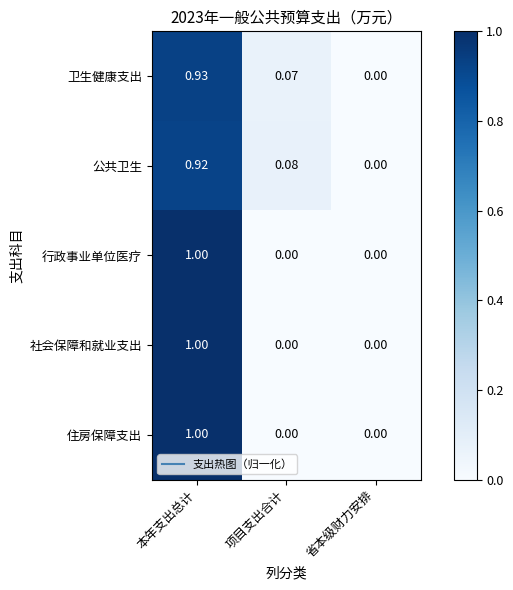

Where is 卫生健康支出 nearest to the value 0?

省本级财力安排